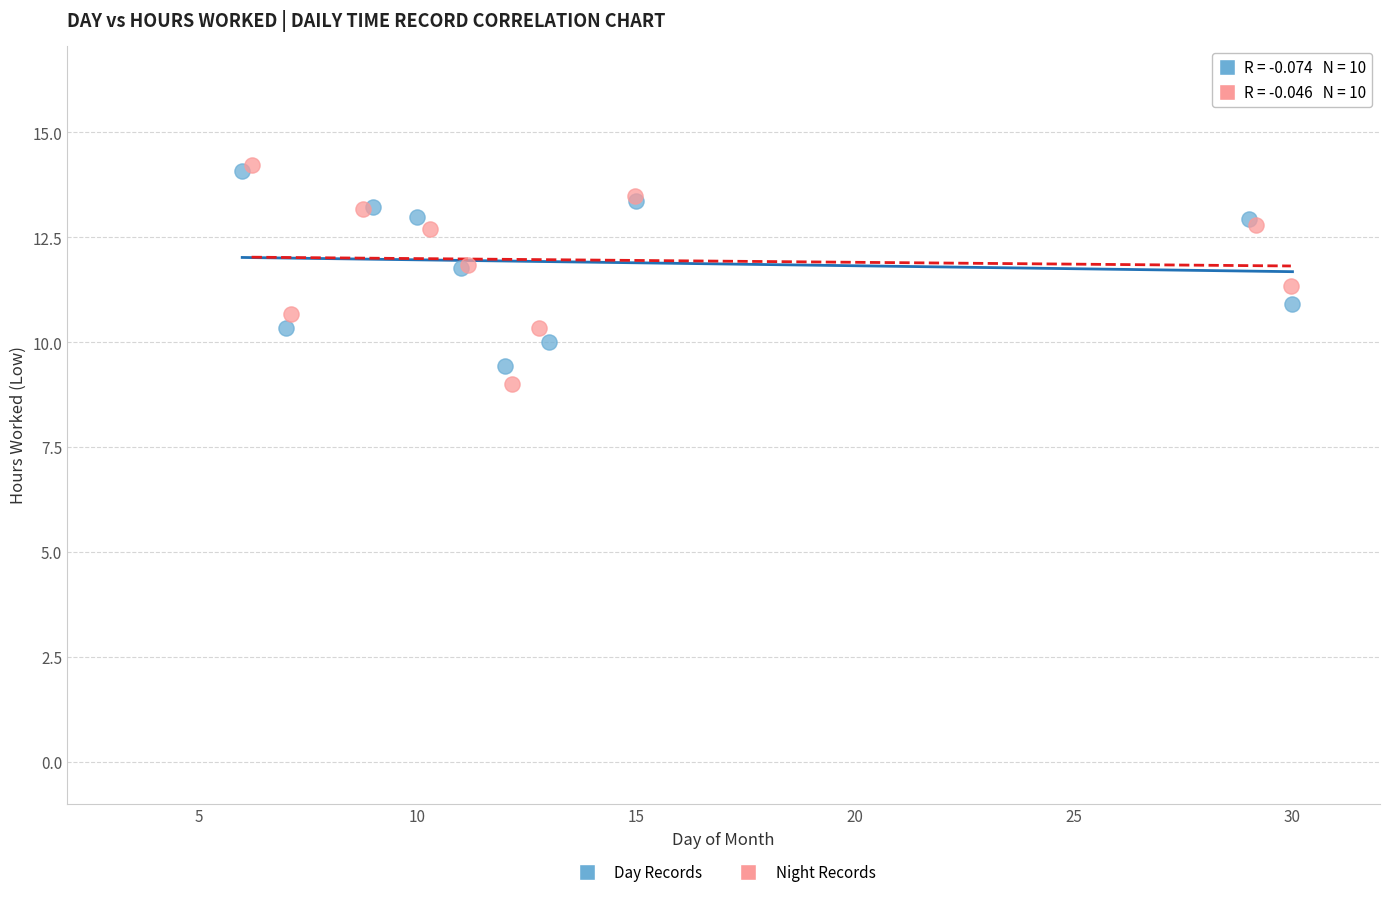

Which series reaches the minimum Y coordinate?

Night Records